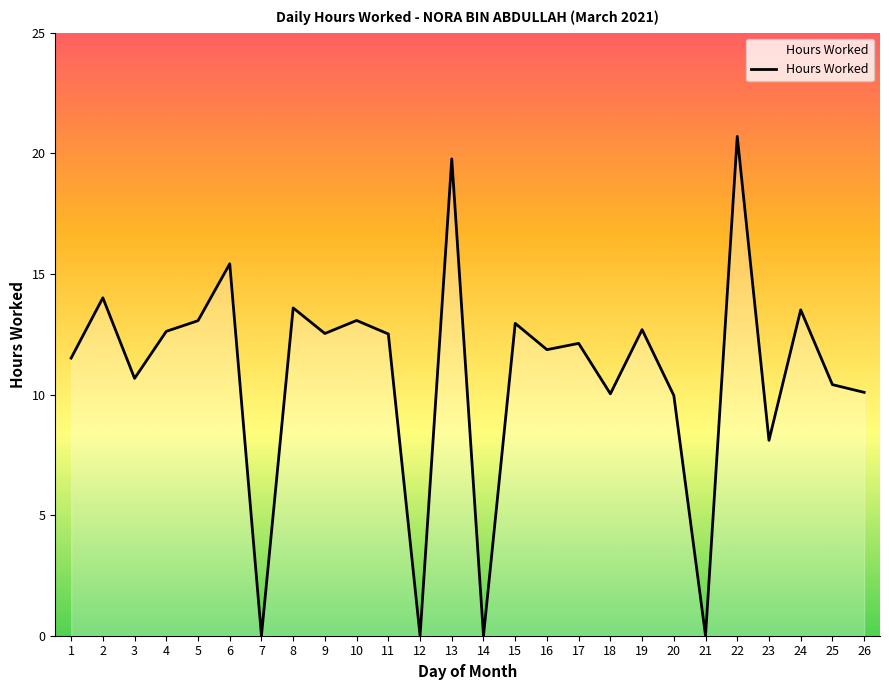

What is the maximum value shown in the chart?

20.7